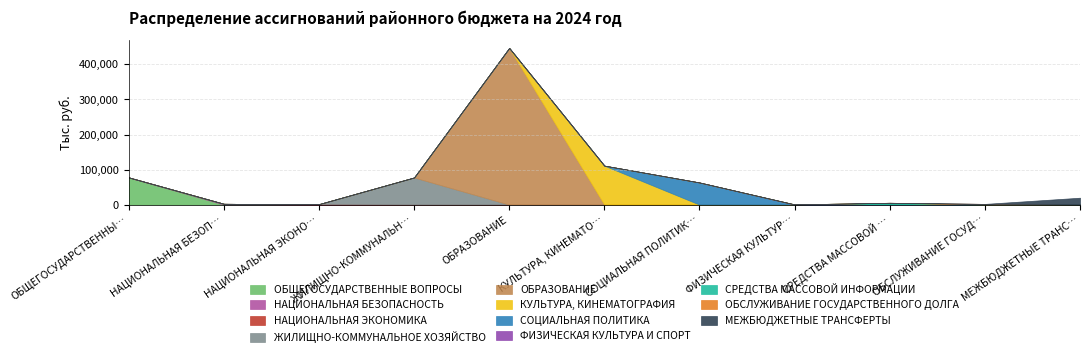

True or false: the data shows 35954.1 at КУЛЬТУРА, КИНЕМАТОГРАФИЯ.

False